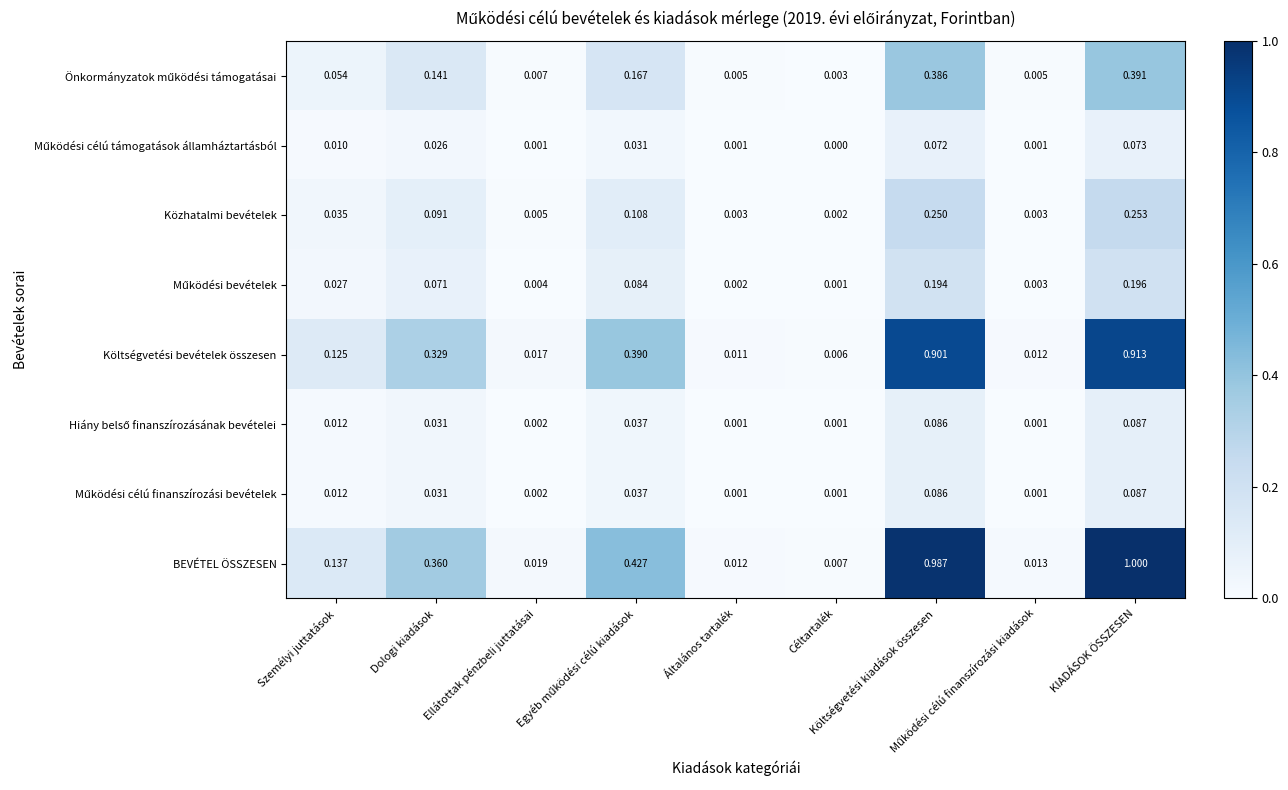

Which series has the widest spread of values?

BEVÉTEL ÖSSZESEN